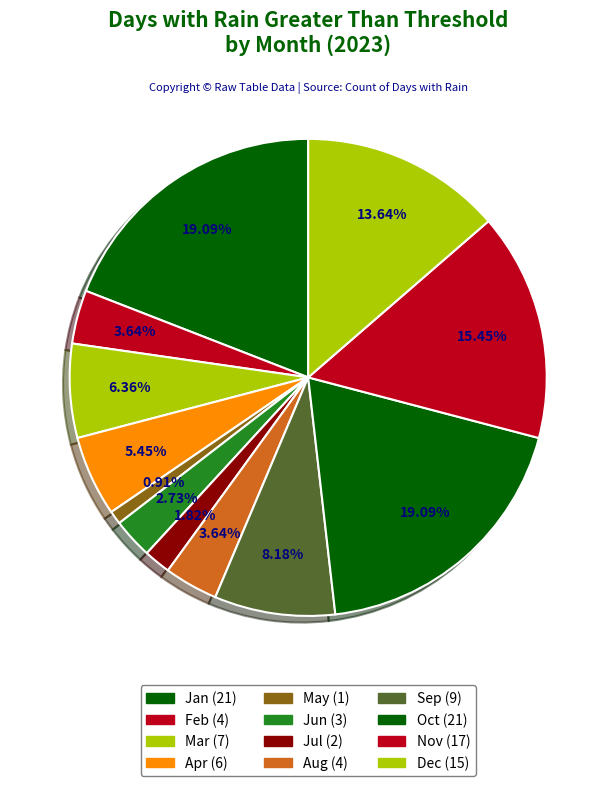

True or false: Jan accounts for 19% of the total.

True